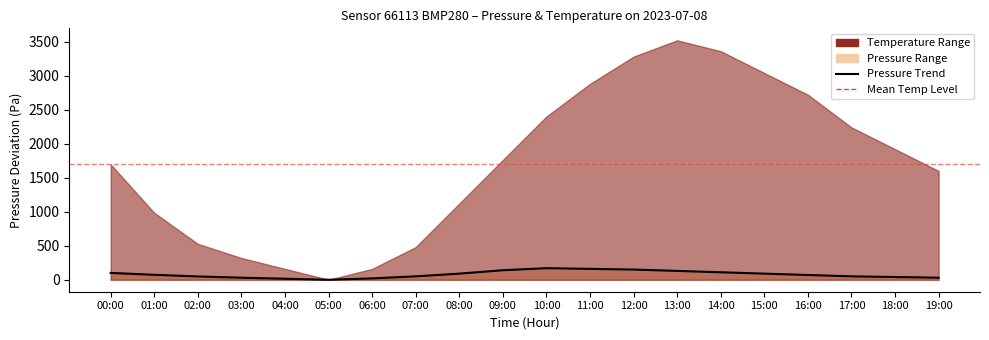

List the labels in order of value, largest first.

10:00, 11:00, 12:00, 09:00, 13:00, 14:00, 00:00, 08:00, 15:00, 01:00, 16:00, 07:00, 17:00, 02:00, 18:00, 03:00, 19:00, 06:00, 04:00, 05:00